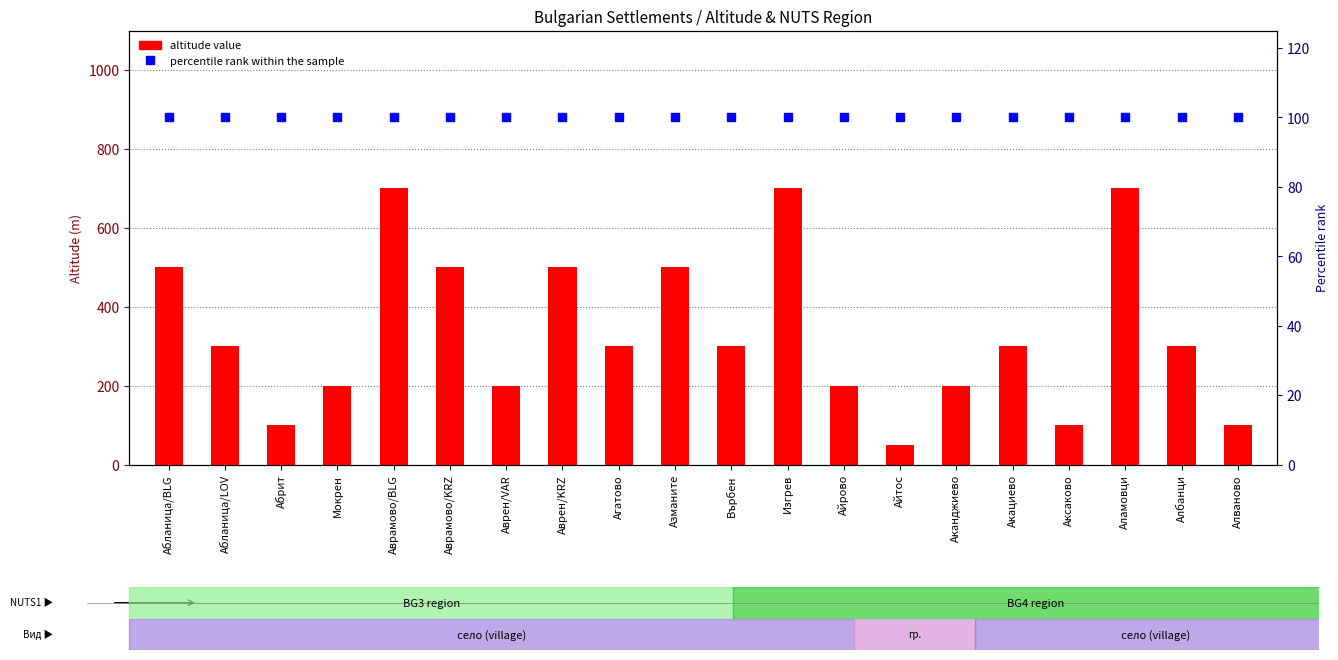

Rank the categories by percentile rank within the sample value from lowest to highest.

Абланица/BLG, Абланица/LOV, Абрит, Мокрен, Аврамово/BLG, Аврамово/KRZ, Аврен/VAR, Аврен/KRZ, Агатово, Азманите, Върбен, Изгрев, Айрово, Айтос, Аканджиево, Акациево, Аксаково, Аламовци, Албанци, Алваново